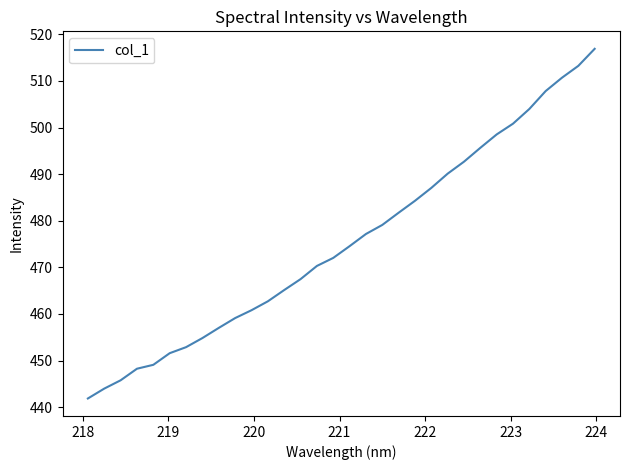

Reading right to left, extract all data points from this chart.

516.9	513.2	510.7	507.8	504.0	500.8	498.5	495.7	492.7	490.1	487.1	484.3	481.7	479.1	477.2	474.6	472.0	470.3	467.5	465.1	462.7	460.8	459.1	457.0	454.8	452.9	451.6	449.1	448.3	445.8	444.0	441.9